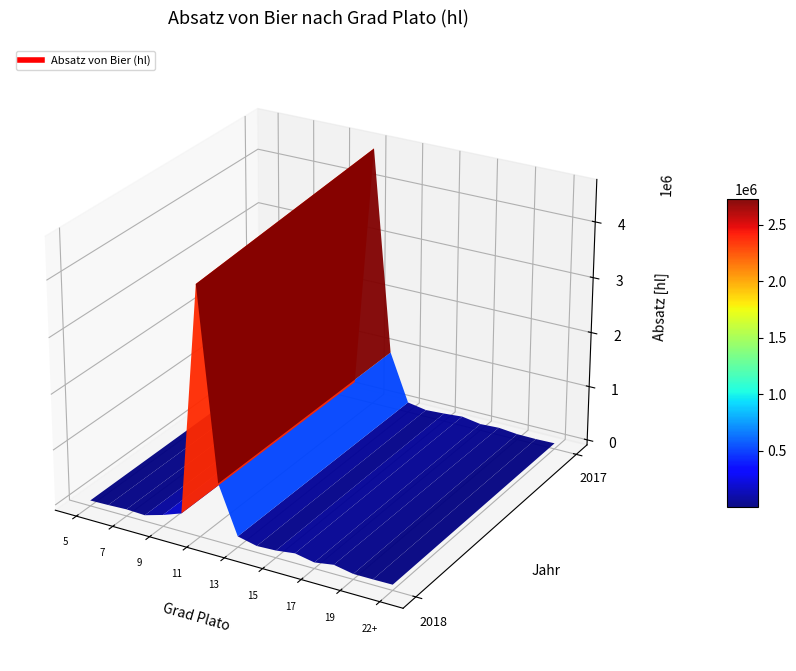

List the series in order of their peak value, highest first.

11, 12, 10, 9, 13, 16, 18, 15, 7, 14, 17, 8, 6, 22+, 19, 5, 21